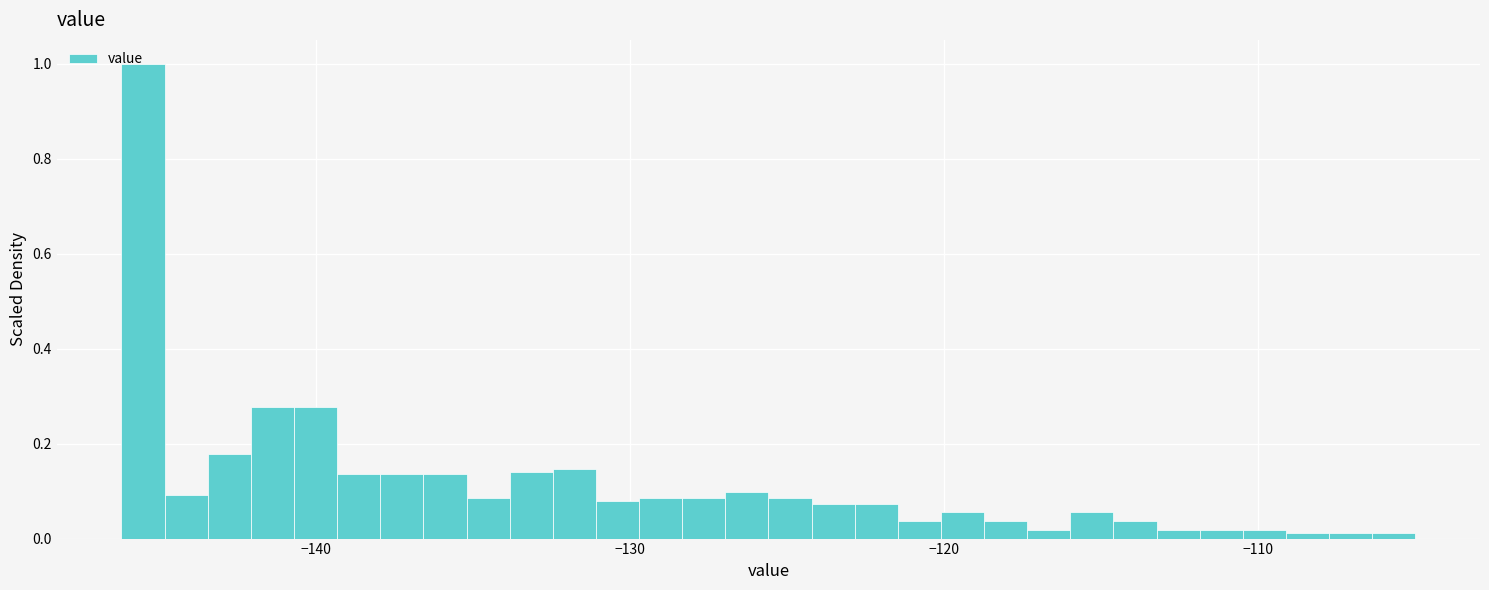

Around what value on the x-axis is the tallest bar? Give the approximate position of its centre, as read against the axis.

-146